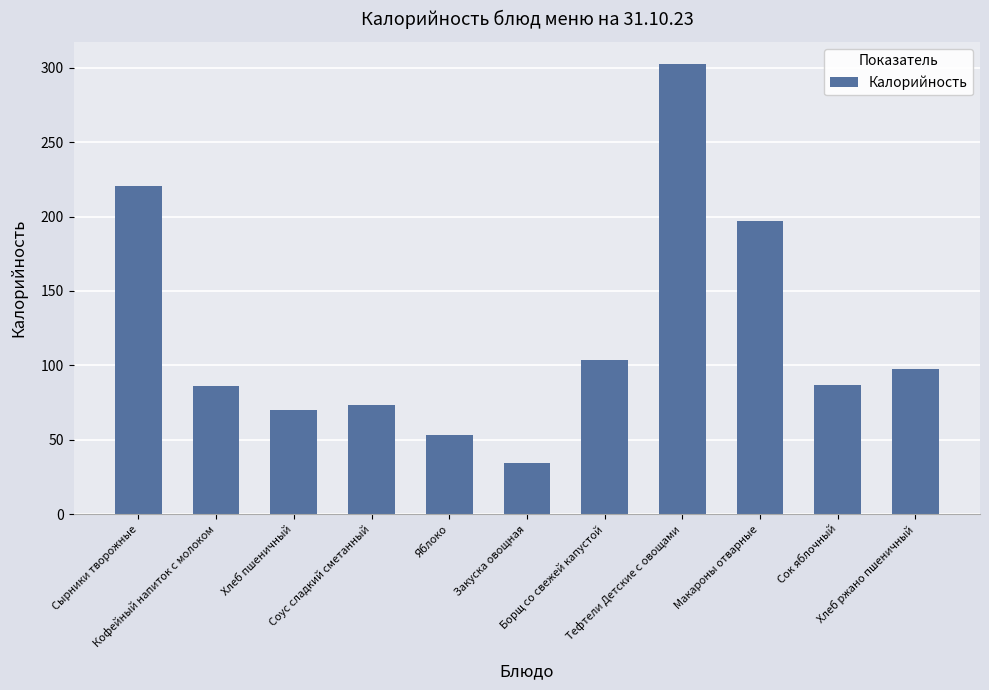

The chart shows a value of 154.7 at Кофейный напиток с молоком. True or false?

False